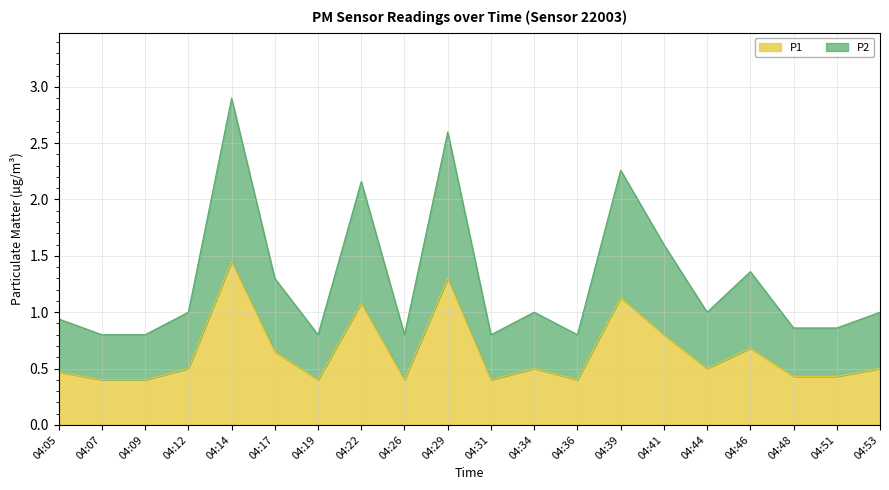

Where is the first local maximum for P2?

04:14